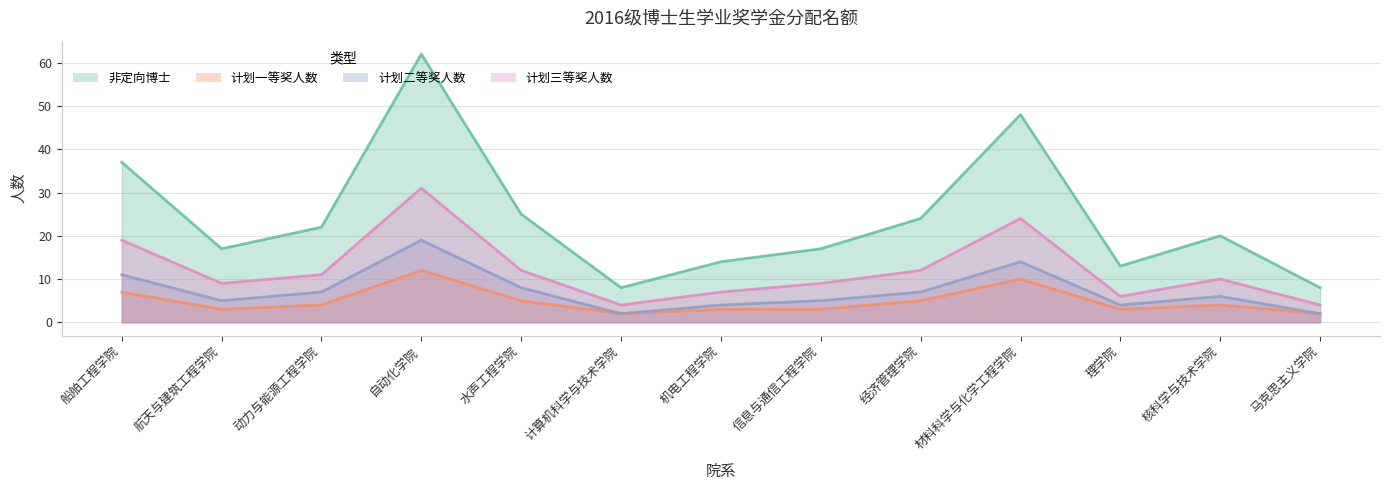

The value of 计划一等奖人数 at 材料科学与化学工程学院 is 5. True or false?

False